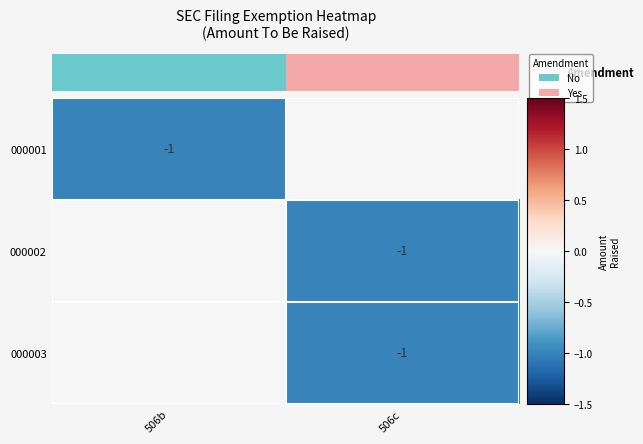

True or false: 000002 has a value of -1 at 506c.

True